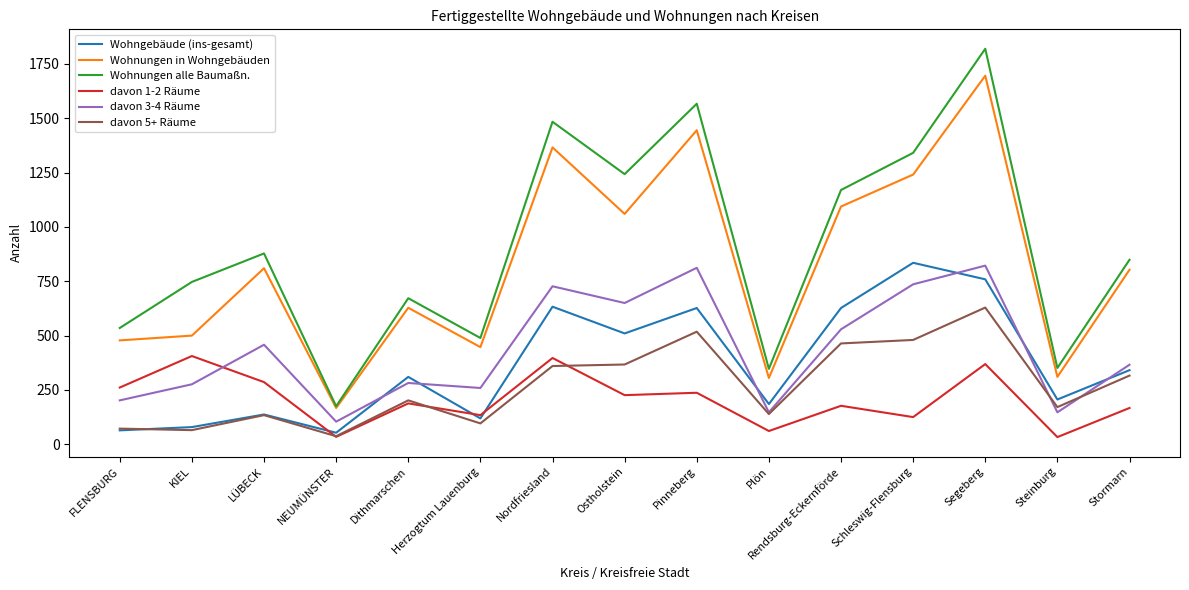

At which category is the sum across all series the highest?

Segeberg